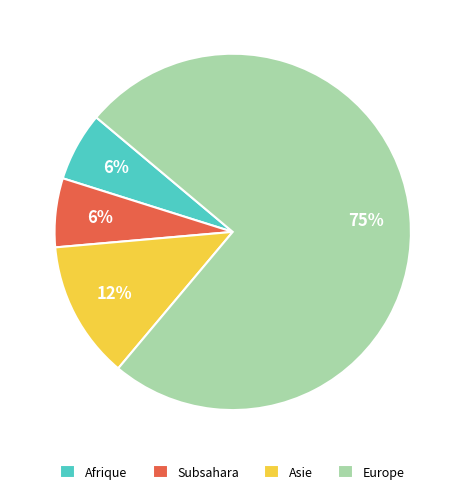

The Europe slice represents 75% of the pie. True or false?

True